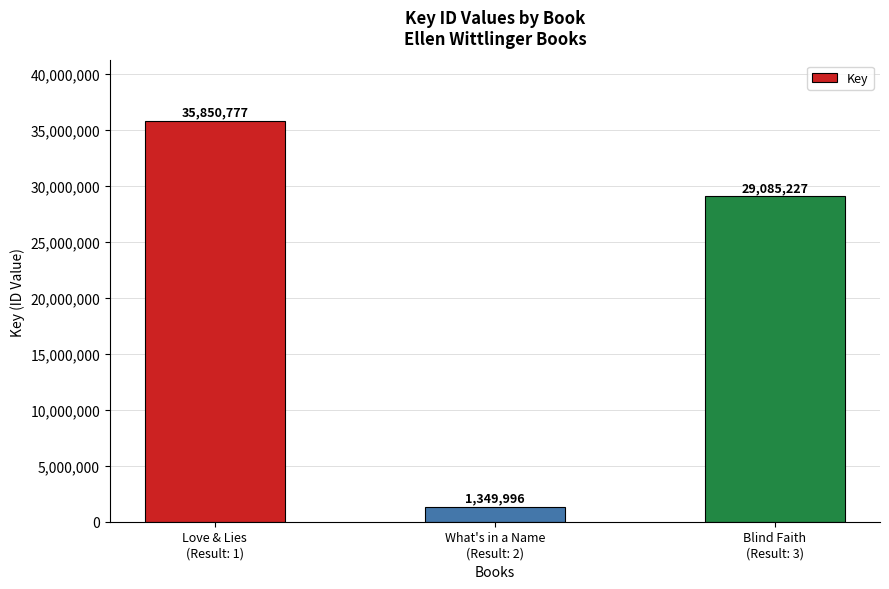

What is the difference between the maximum and minimum values?

34500781